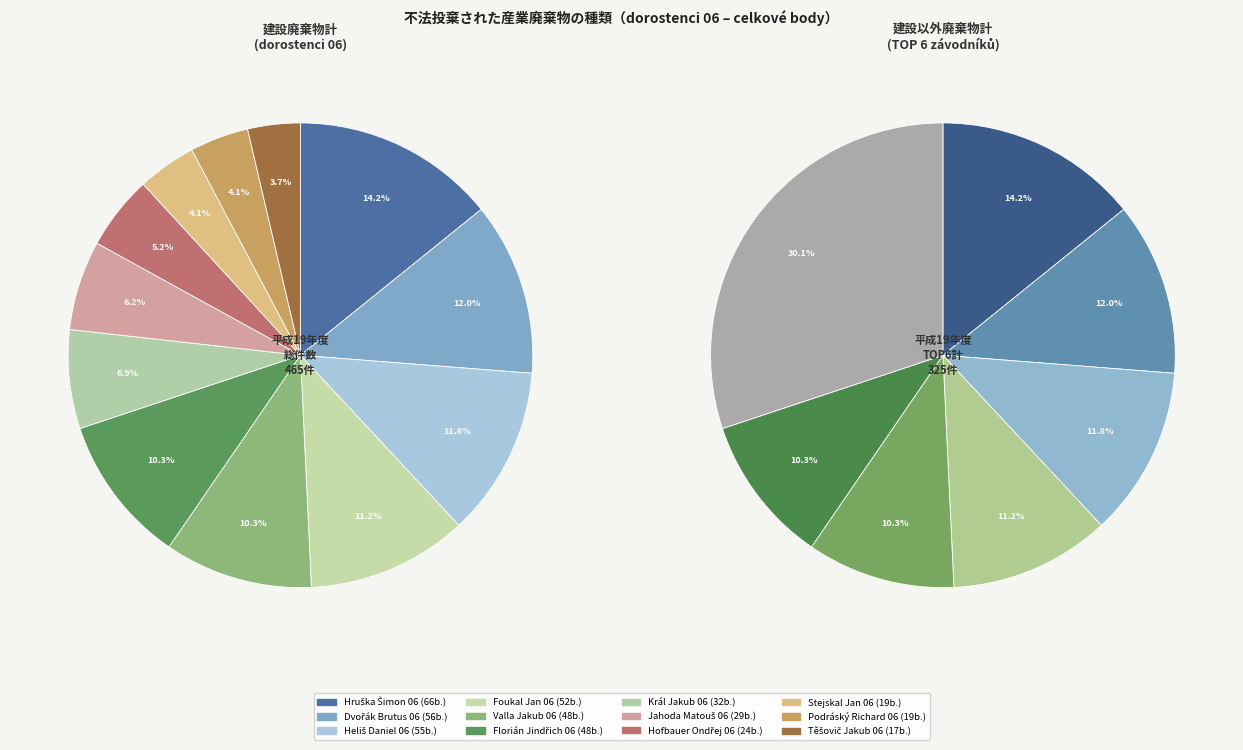

The Stejskal Jan 06 slice represents 1% of the pie. True or false?

False